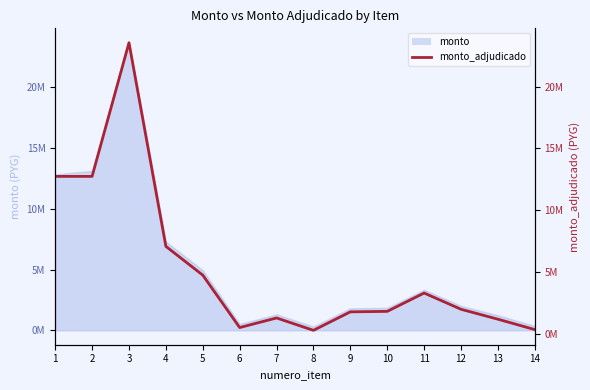

The chart shows a value of 598917 at 7. True or false?

False